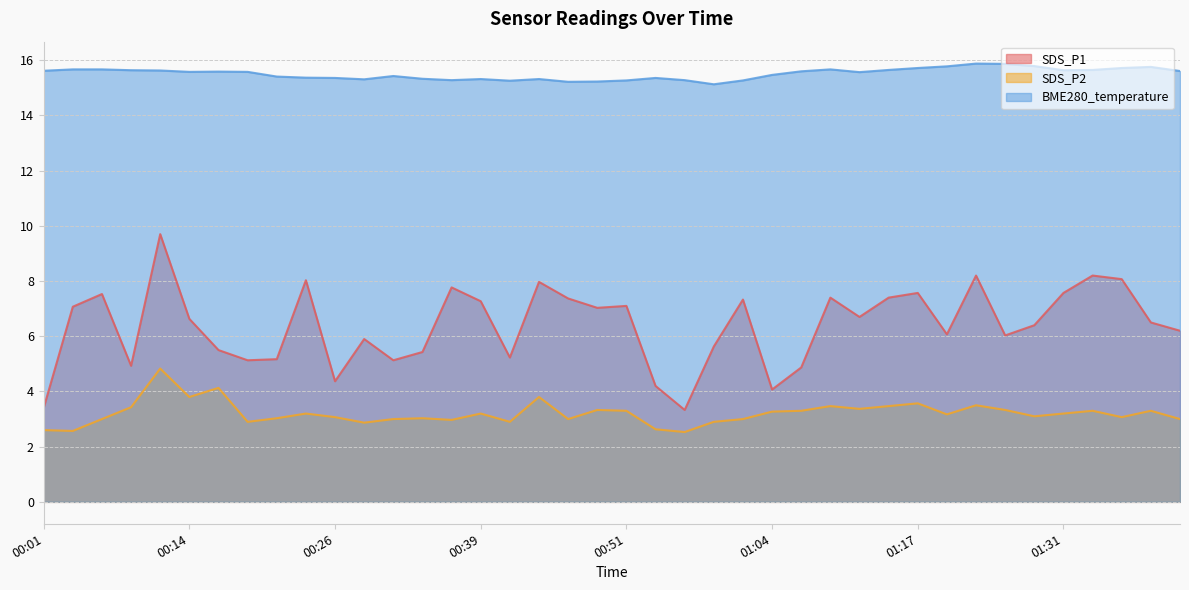

How many lines are shown in the chart?

3